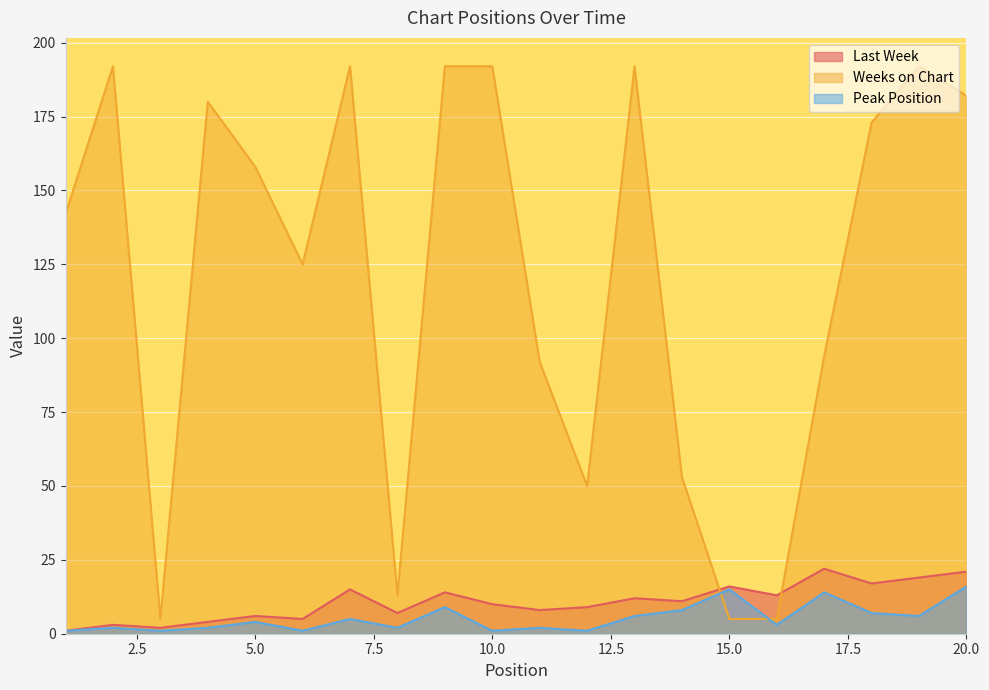

How many lines are shown in the chart?

3